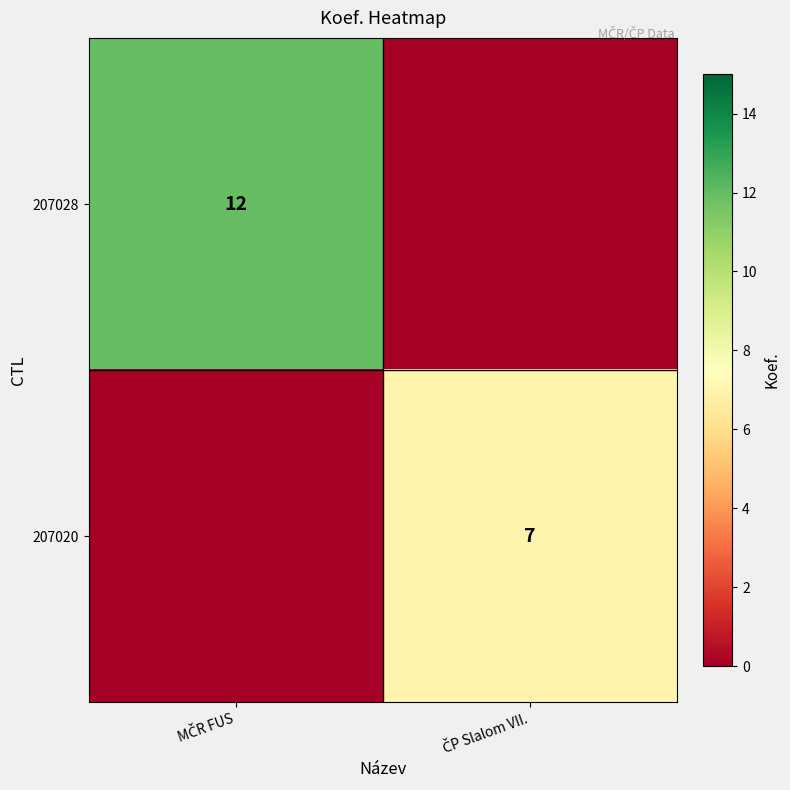

The 207028 series shows 0 at ČP Slalom VII.. True or false?

True